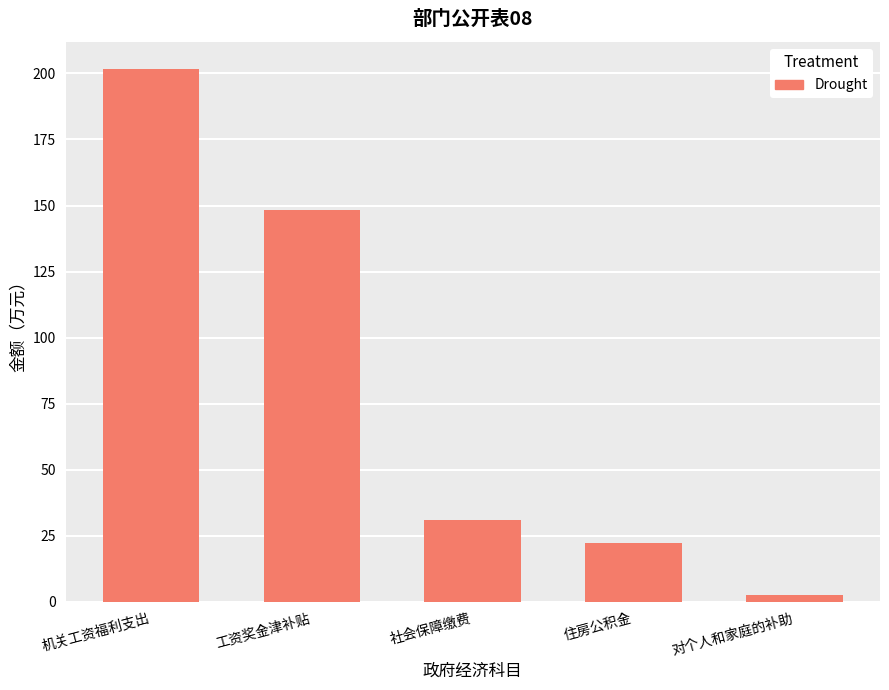

Count the number of values greater than 31.

3